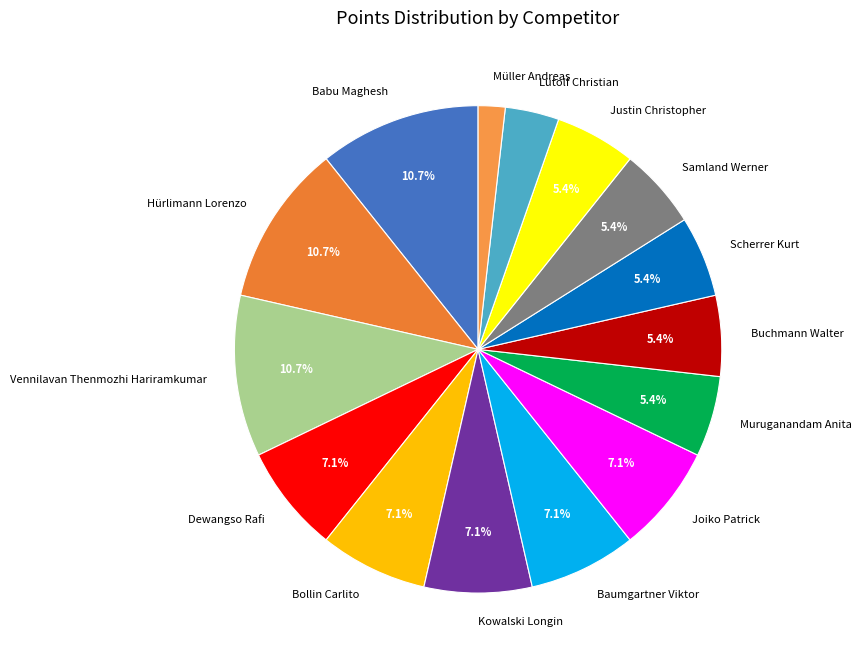

What percentage is the Joiko Patrick slice, to the nearest percent?

7%